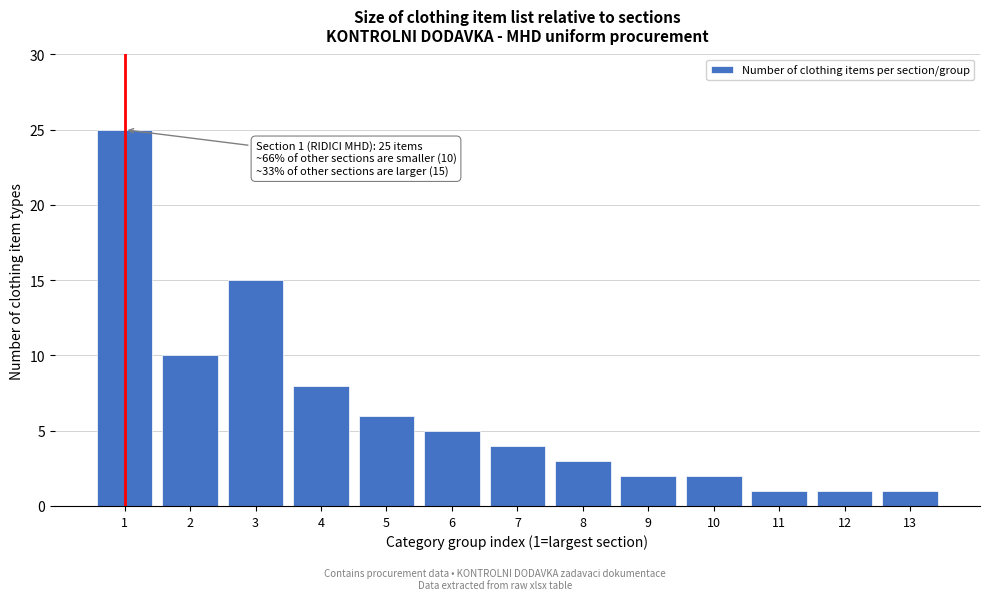

Reading left to right, transcribe all the data shown in this chart.

1=25	2=10	3=15	4=8	5=6	6=5	7=4	8=3	9=2	10=2	11=1	12=1	13=1